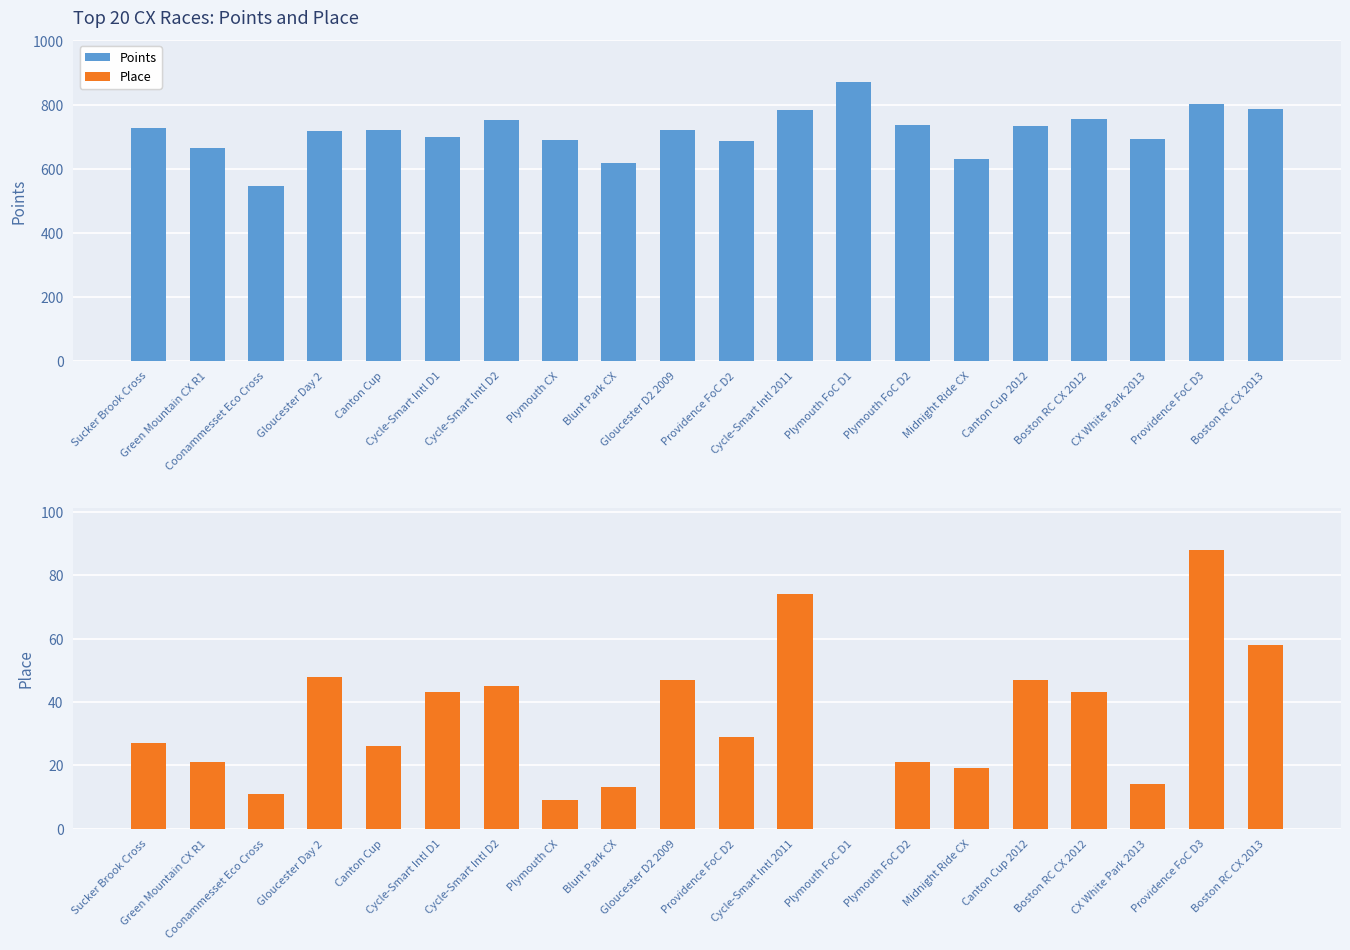

Which series has the widest spread of values?

Points